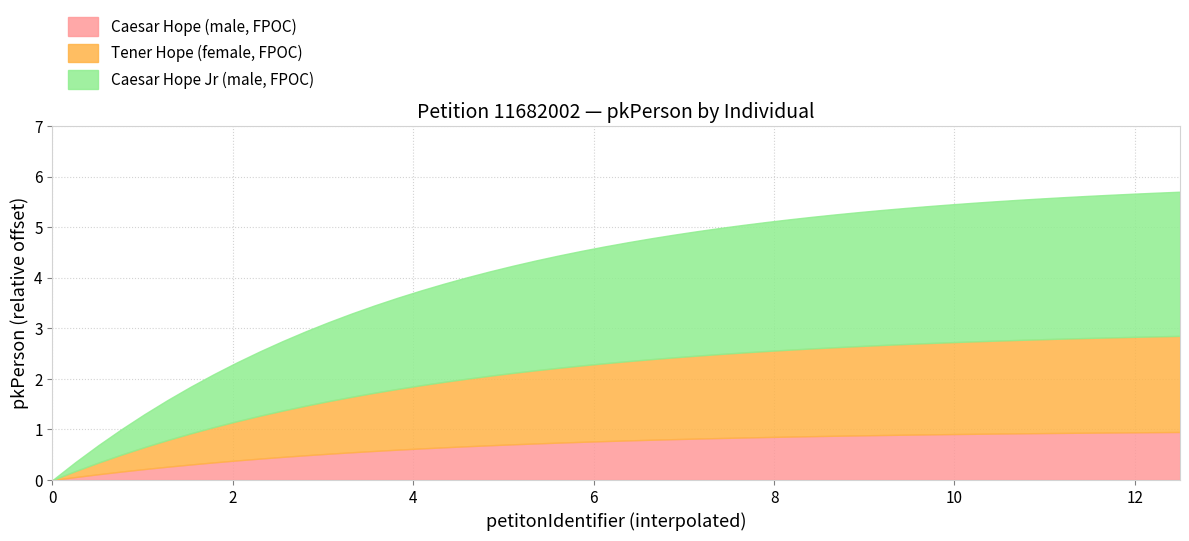

Which has a higher value, 11682002 or 11682002?

11682002